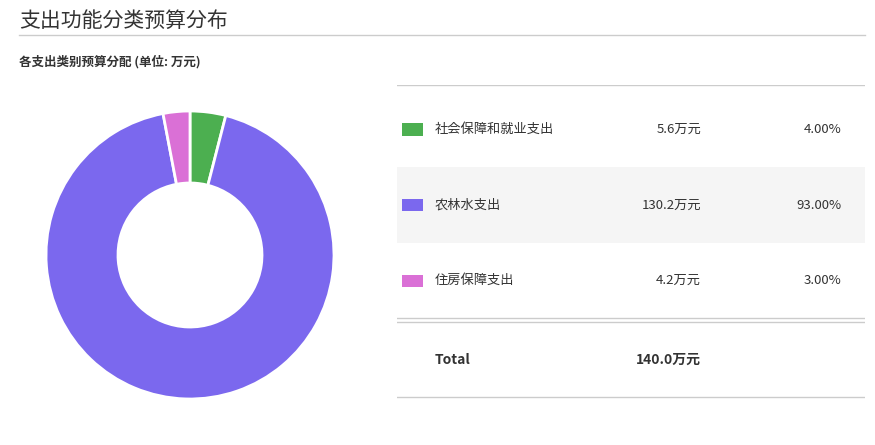

Does any single category account for the majority?

Yes